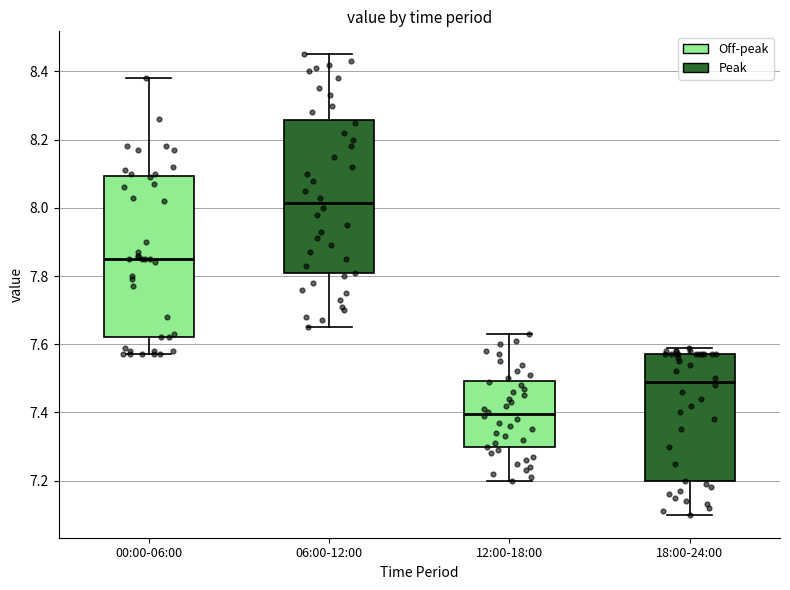

Where is the upper edge of the box for 12:00-18:00 on the y-axis? The values are not printed on the chart, so give them approximately, as read against the axis.

7.50